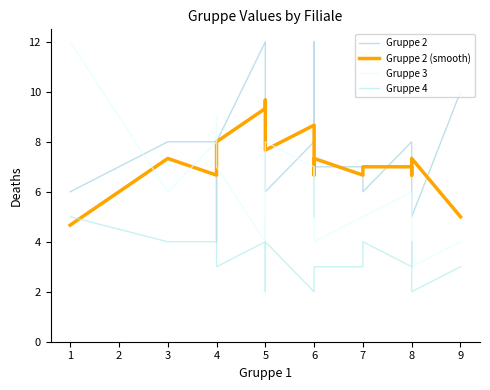

At which category does the chart reach its minimum across all series?

5